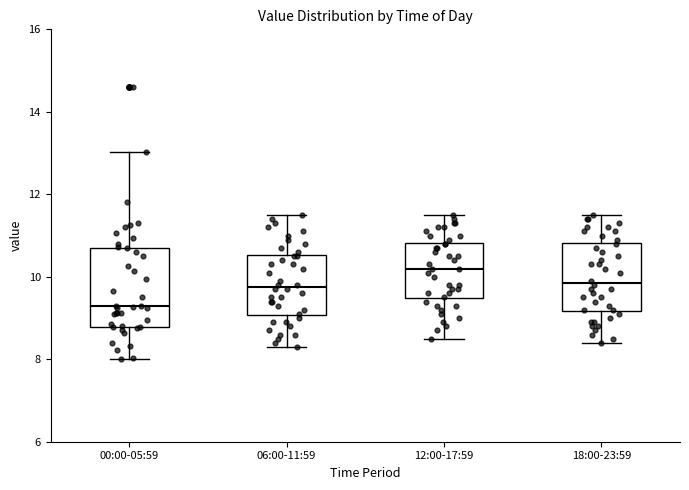

Comparing the boxes themselves (not the whiskers), which one is the tallest?

00:00-05:59